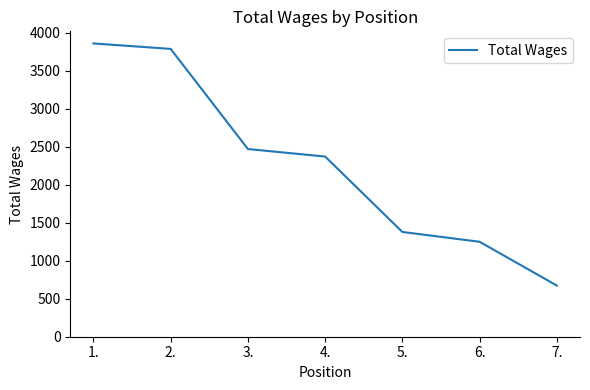

What is the change in value from 1. to 7.?

-3185